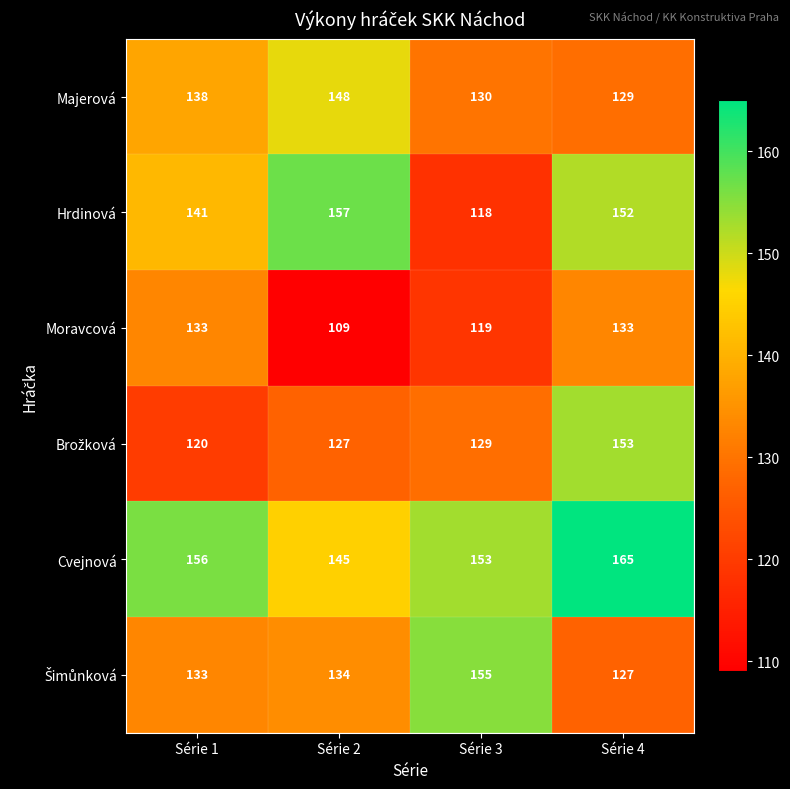

What is the difference between the Cvejnová values at Série 2 and Série 4?

20